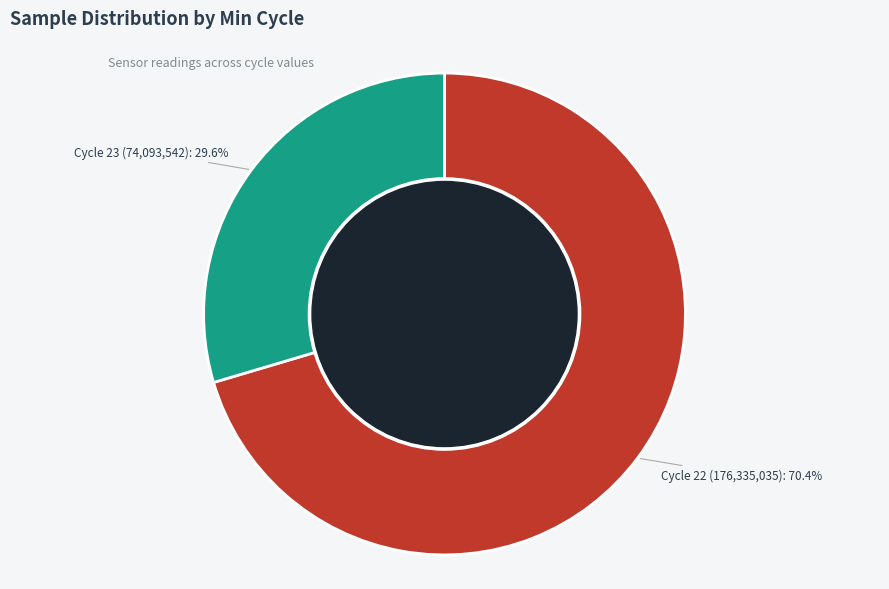

Approximately how many times larger is the value at Cycle 23 compared to Cycle 22?

0.4